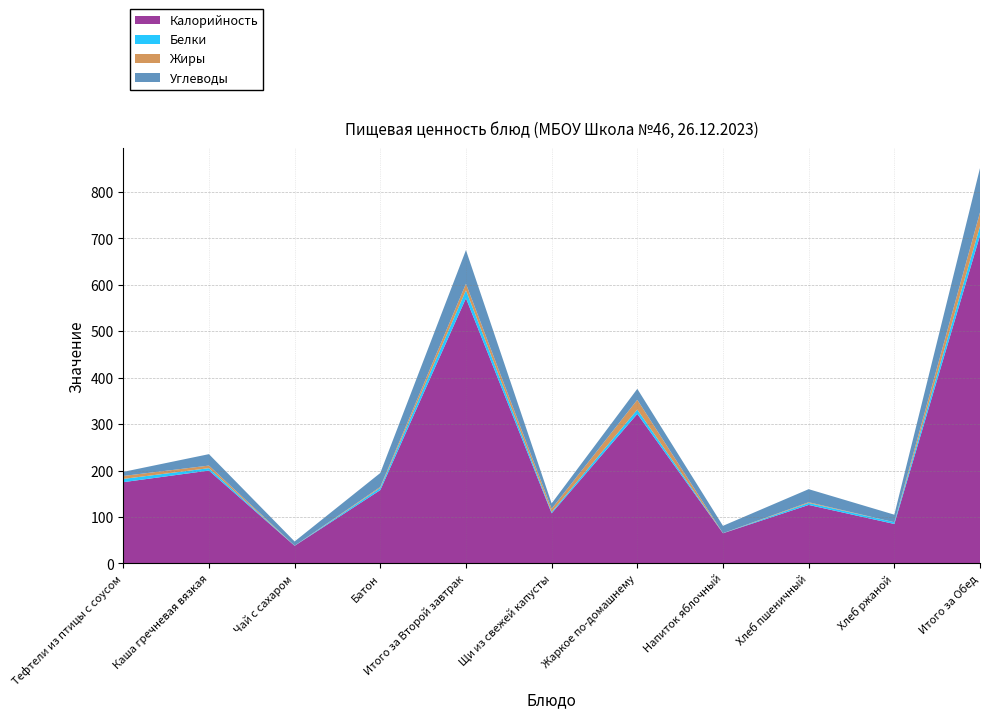

Reading right to left, extract all data points from this chart.

Калорийность: 706.0	85.0	126.0	65.0	322.0	108.0	571.0	158.0	38.0	200.0	175.0
Белки: 20.0	3.8	4.2	0.1	9.2	2.7	17.2	4.8	0.2	5.2	7.0
Жиры: 29.9	0.0	1.7	0.1	21.1	7.0	14.0	2.0	0.0	5.6	6.4
Углеводы: 95.3	16.2	28.1	15.8	23.6	11.6	72.5	30.0	9.1	24.6	8.8